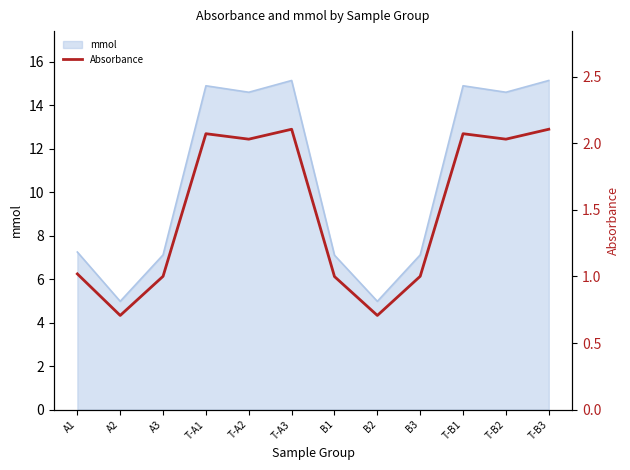

How many interior local peaks (higher than both neighbors) does the data have?

3